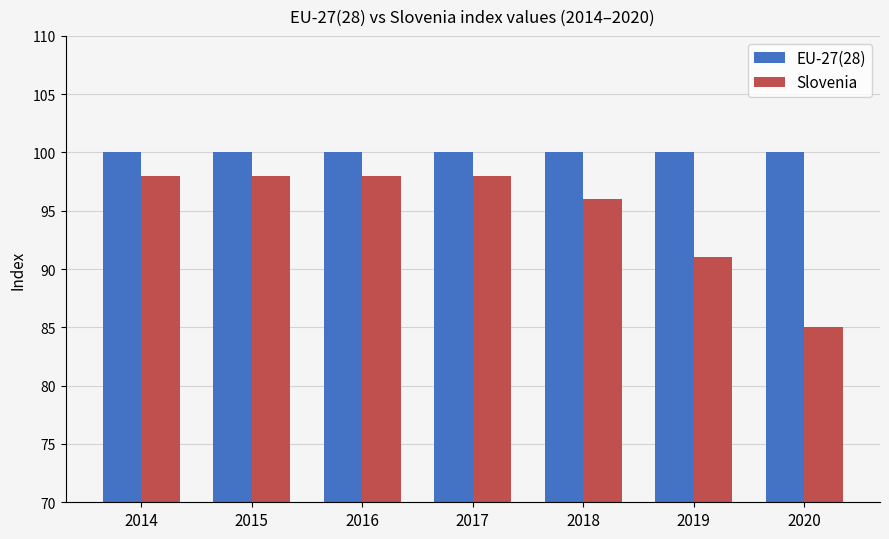

What is the approximate value of Slovenia at 2015, to the nearest 10?

100